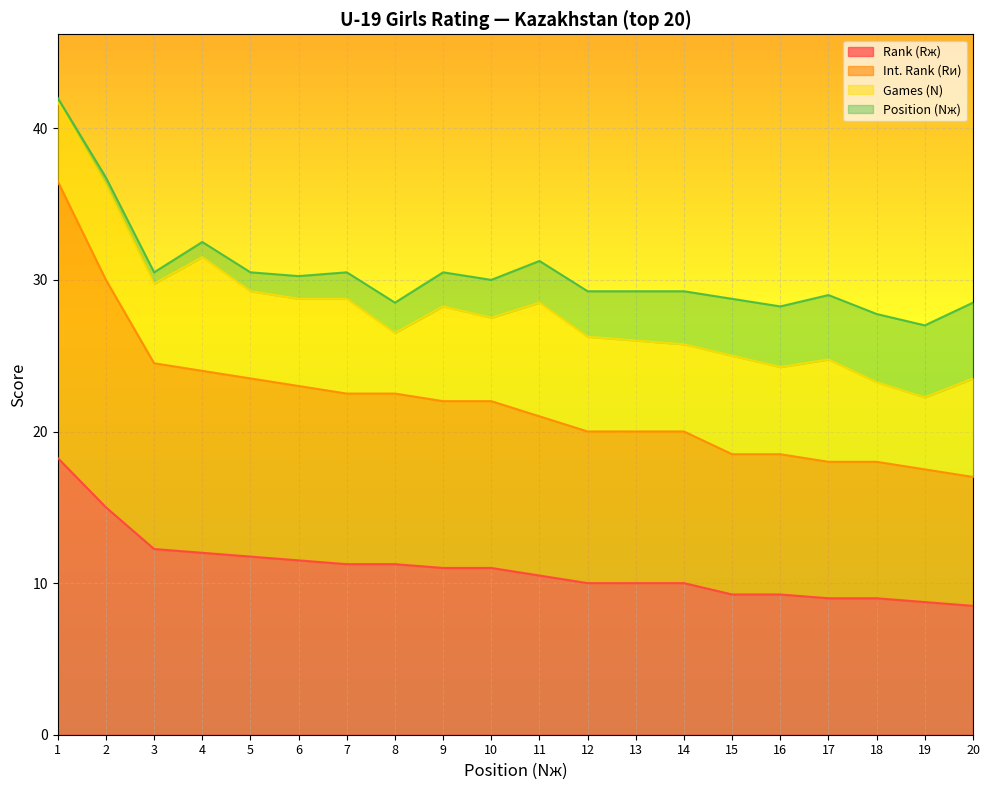

What is the sum of all Rank (Rж) values?

219.5